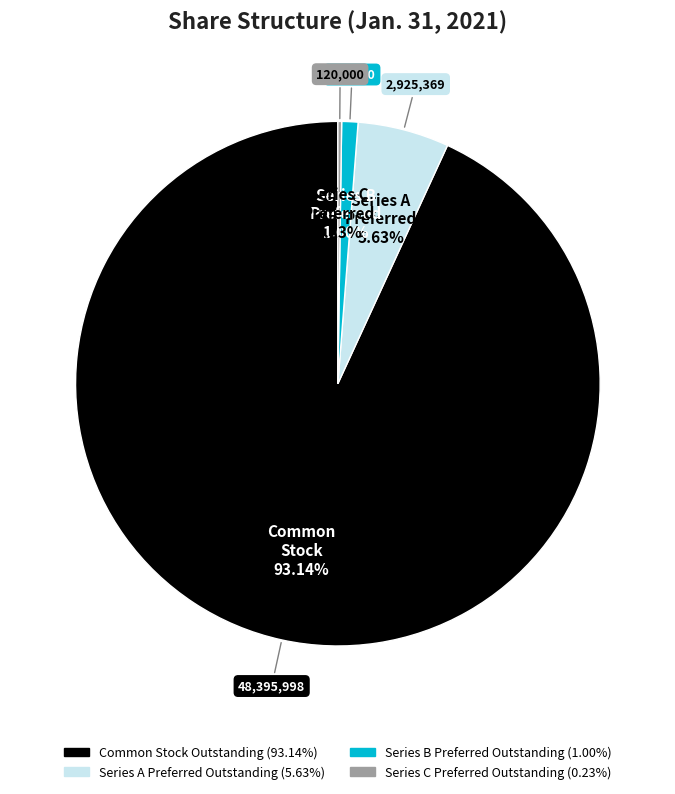

What percentage do Common Stock Outstanding and Series B Preferred Outstanding together represent?

94.1%